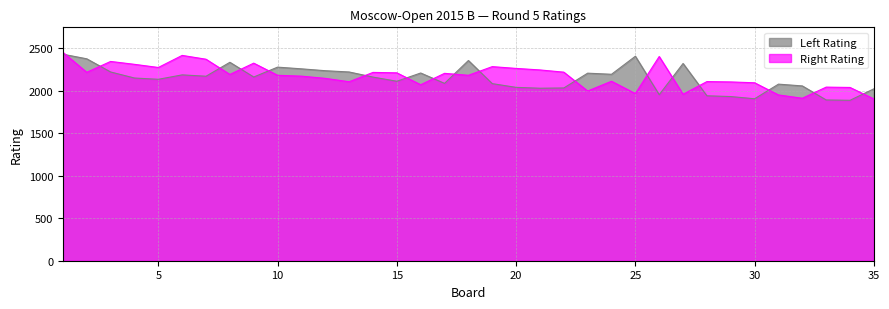

True or false: Left Rating and Right Rating intersect in this chart.

True